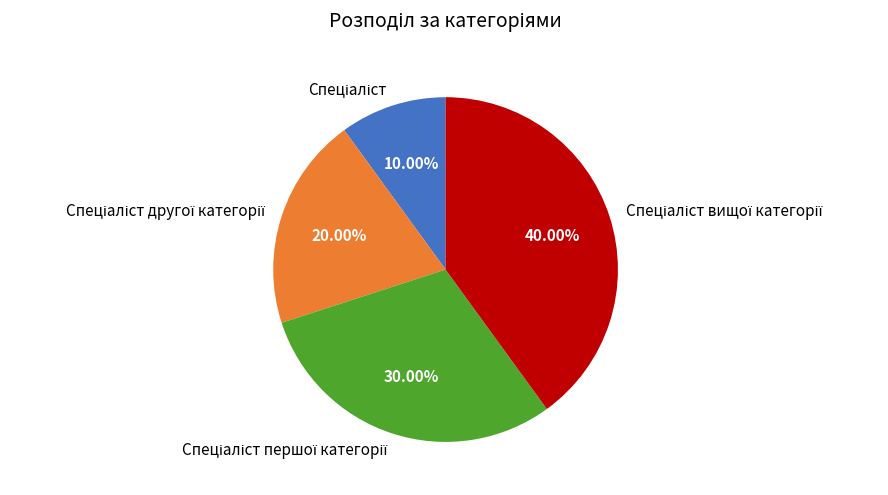

To the nearest percent, what is the difference between the largest and smallest slice percentages?

30%